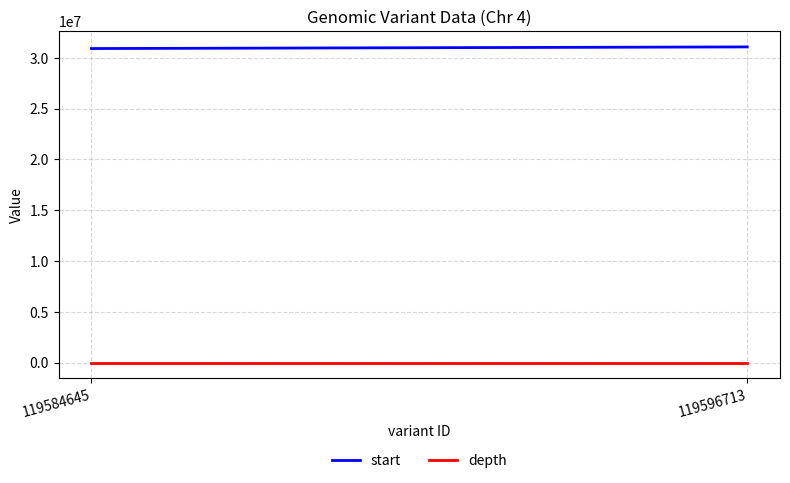

Reading right to left, what are all the values shown in this chart?

start: 31082252	30920712
depth: 26	24